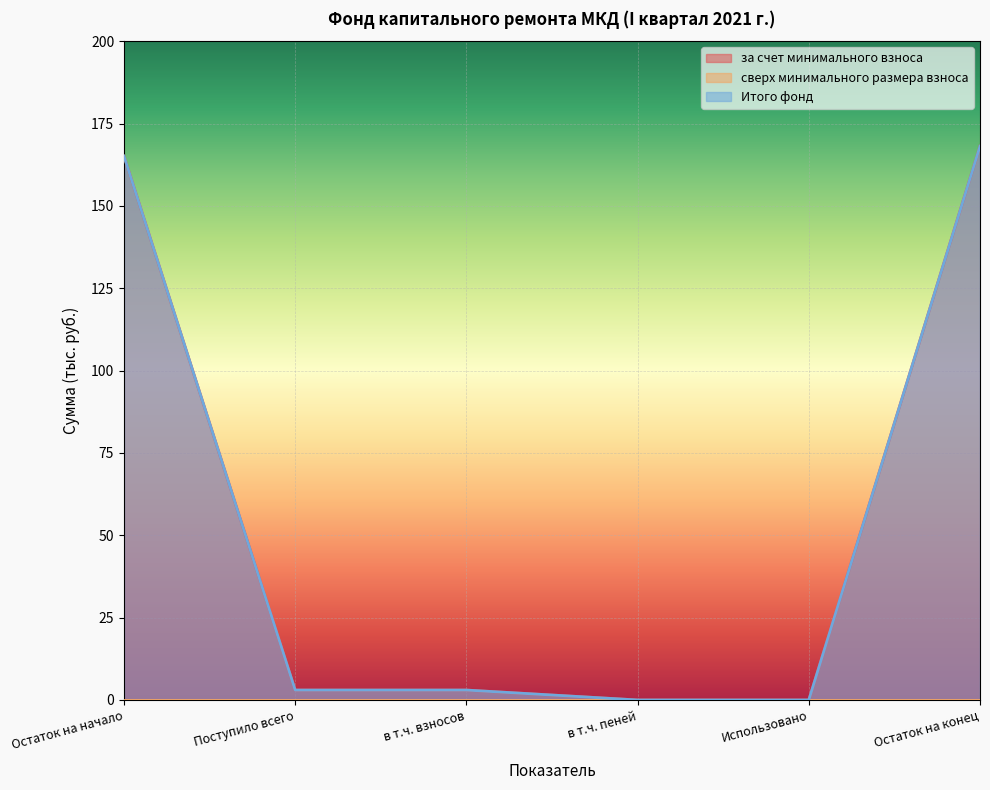

At which label does Итого фонд reach its minimum?

в т.ч. пеней